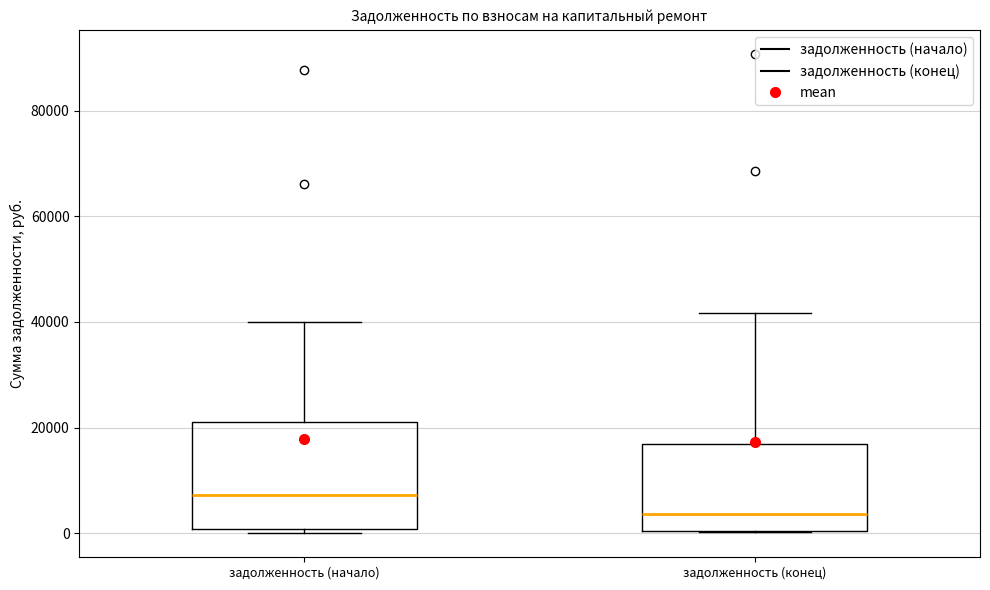

Where does the upper whisker of the box for задолженность (начало) end on the y-axis? The values are not printed on the chart, so give them approximately, as read against the axis.

40000